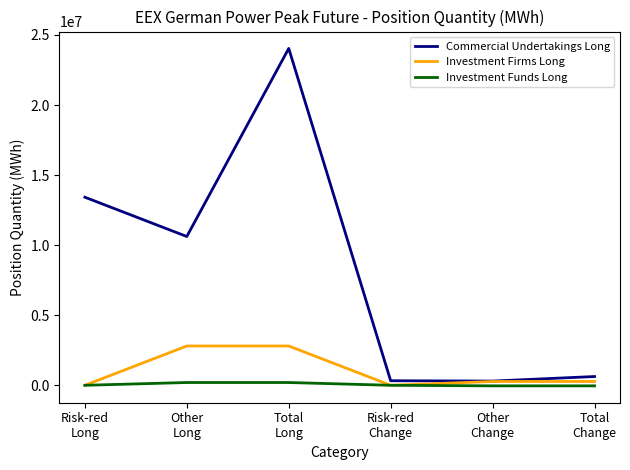

Which series has the largest total across all categories?

Commercial Undertakings Long